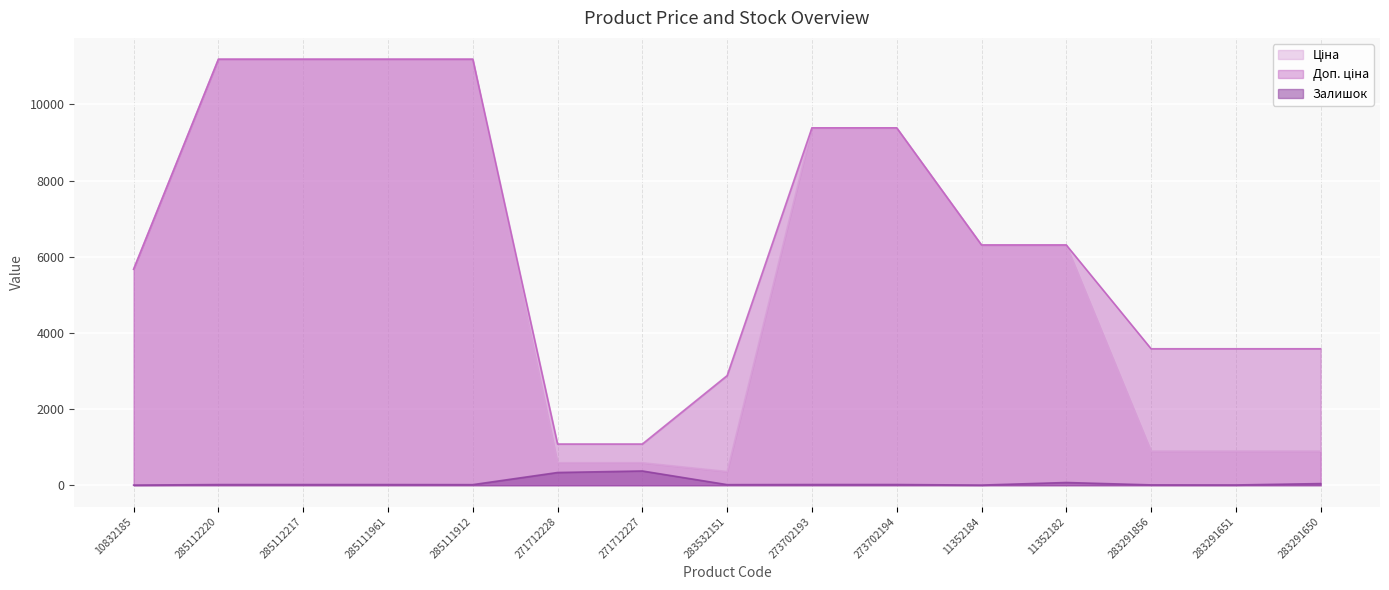

What are all the series names shown in the legend?

Ціна, Доп. ціна, Залишок